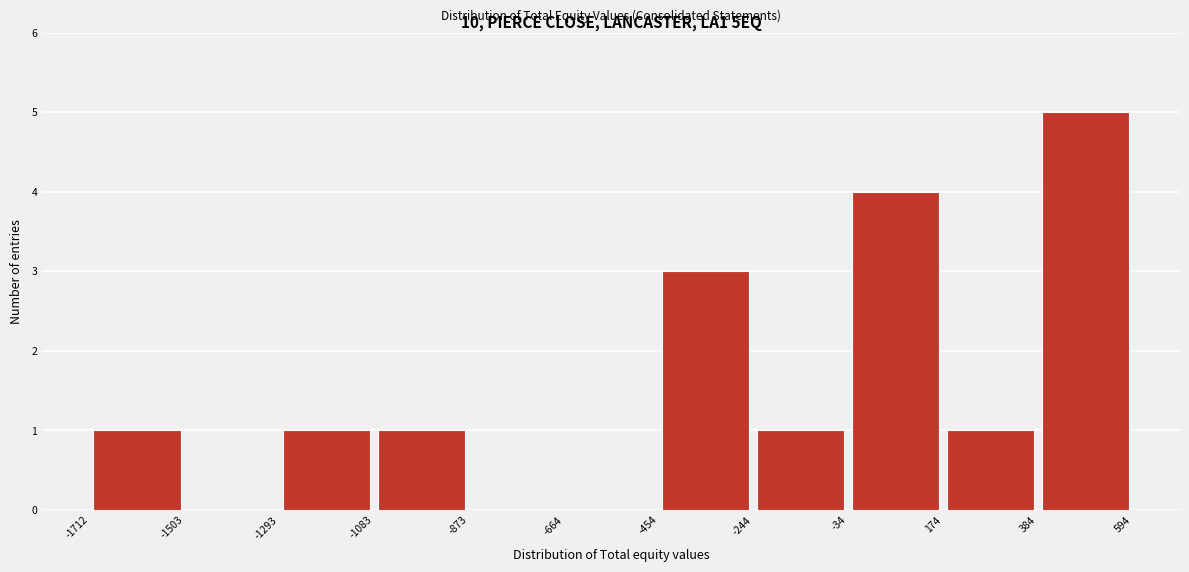

What is the height of the bar covering 174 to 384 on the x-axis? The values are not printed on the chart, so give them approximately, as read against the axis.

1